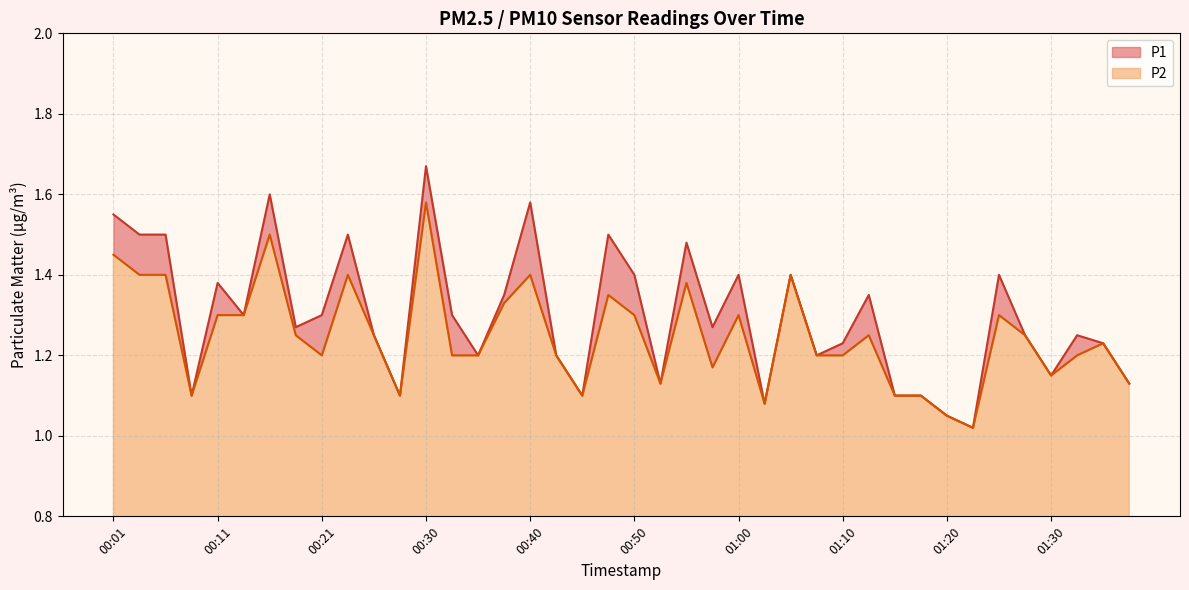

True or false: P2 and P1 intersect in this chart.

False